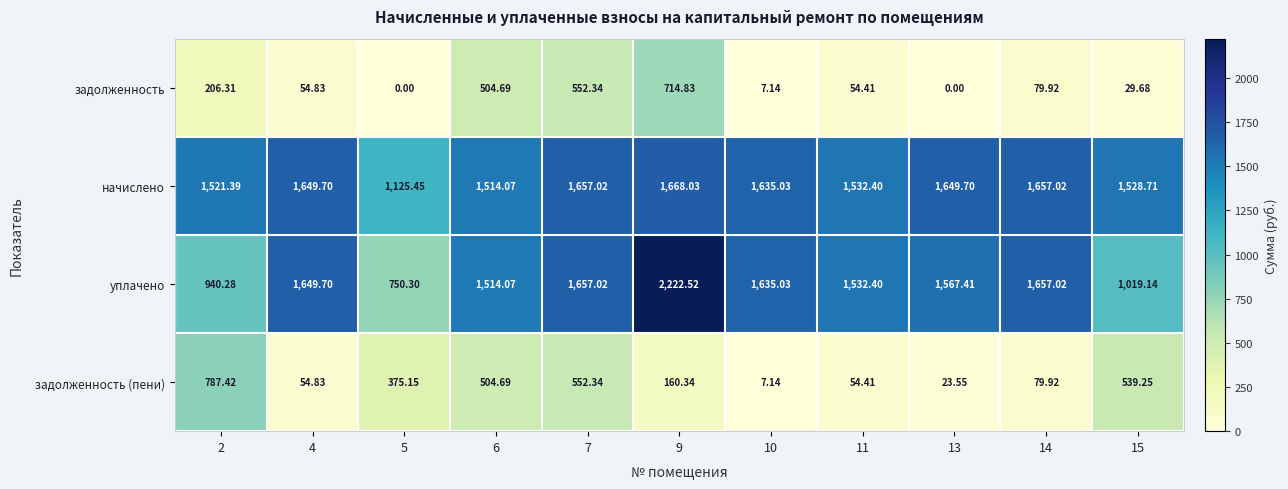

Which series has the widest spread of values?

уплачено